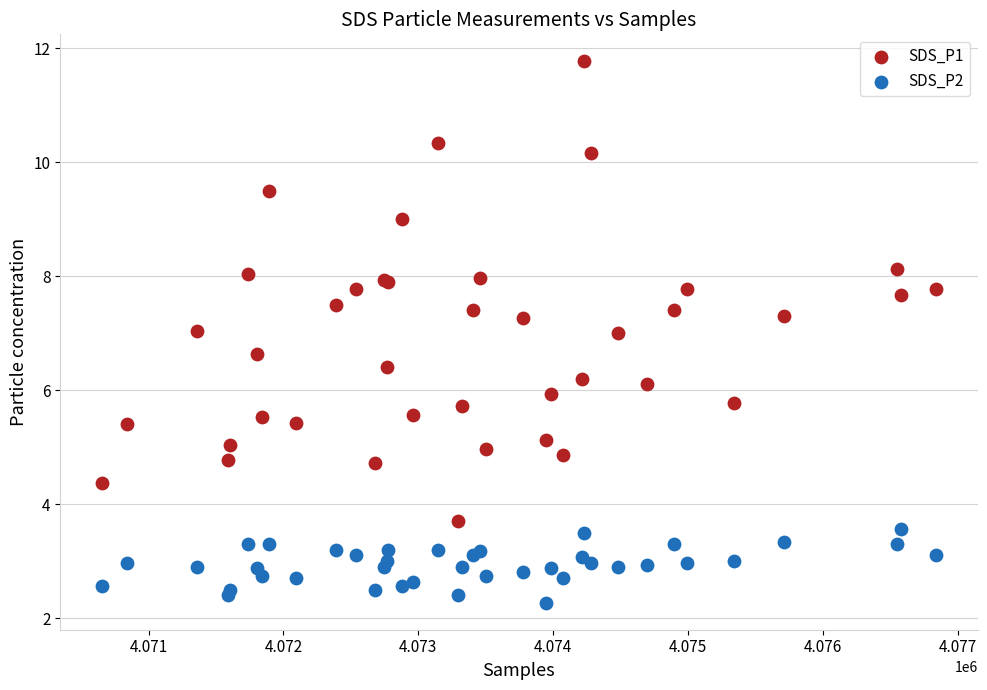

Which series has the widest spread of Y values?

SDS_P1